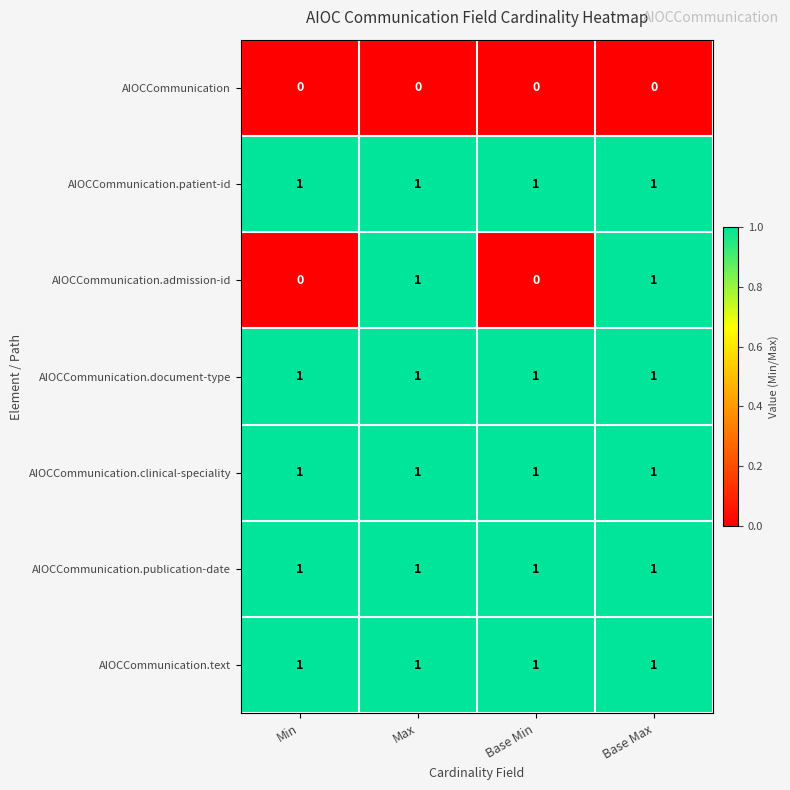

Reading right to left, transcribe all the data shown in this chart.

AIOCCommunication: Base Max=0	Base Min=0	Max=0	Min=0
AIOCCommunication.patient-id: Base Max=1	Base Min=1	Max=1	Min=1
AIOCCommunication.admission-id: Base Max=1	Base Min=0	Max=1	Min=0
AIOCCommunication.document-type: Base Max=1	Base Min=1	Max=1	Min=1
AIOCCommunication.clinical-speciality: Base Max=1	Base Min=1	Max=1	Min=1
AIOCCommunication.publication-date: Base Max=1	Base Min=1	Max=1	Min=1
AIOCCommunication.text: Base Max=1	Base Min=1	Max=1	Min=1